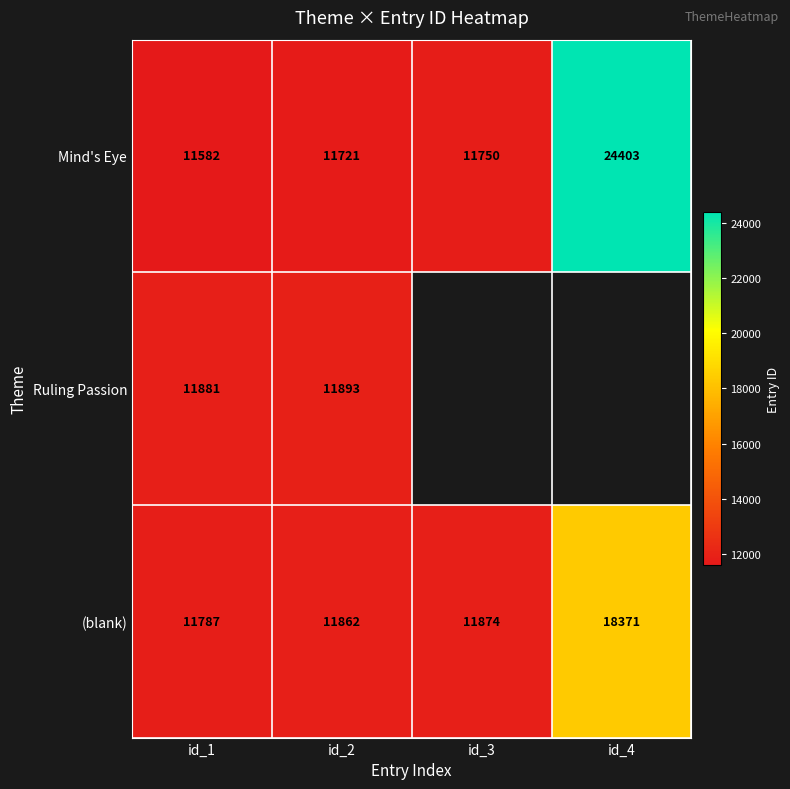

Which series changed the most between id_1 and id_2?

Mind's Eye